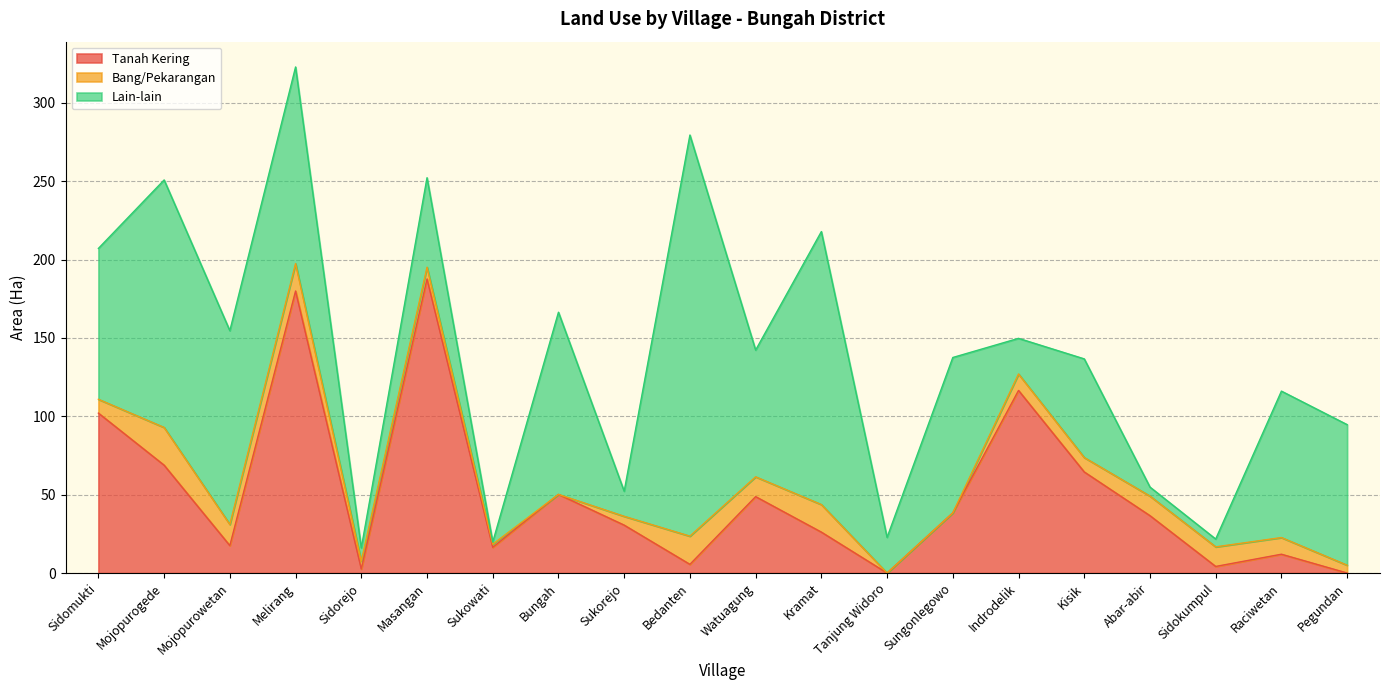

What is the difference between the highest and lowest values at Sidokumpul?

8.3